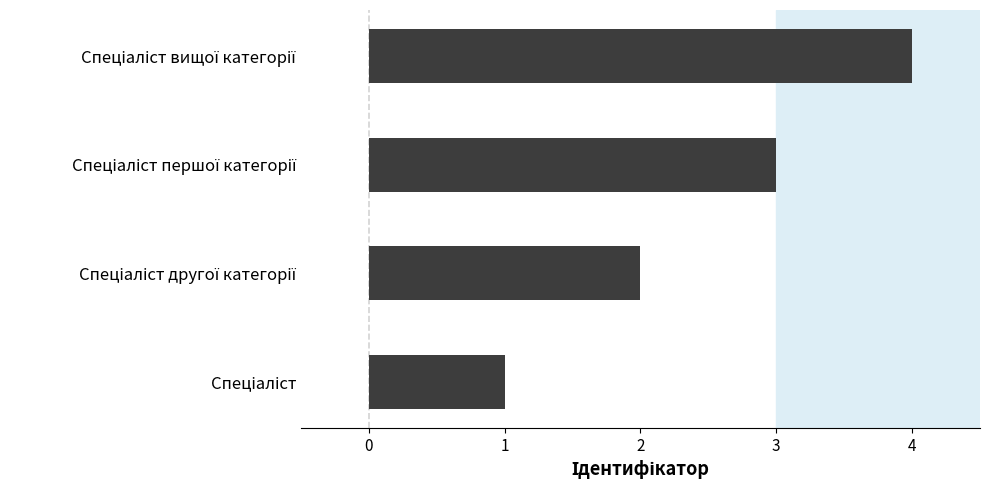

What is the difference between the maximum and minimum values?

3